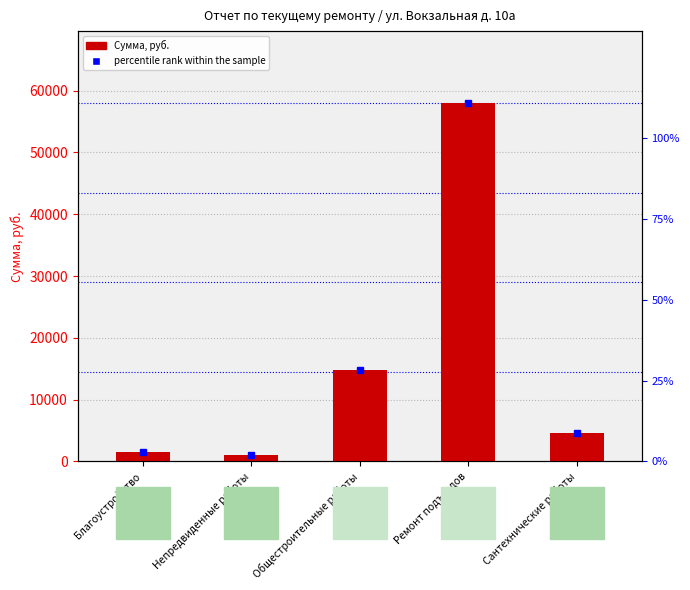

Reading right to left, extract all data points from this chart.

4676.5	58013.2	14800.4	1084.8	1536.1